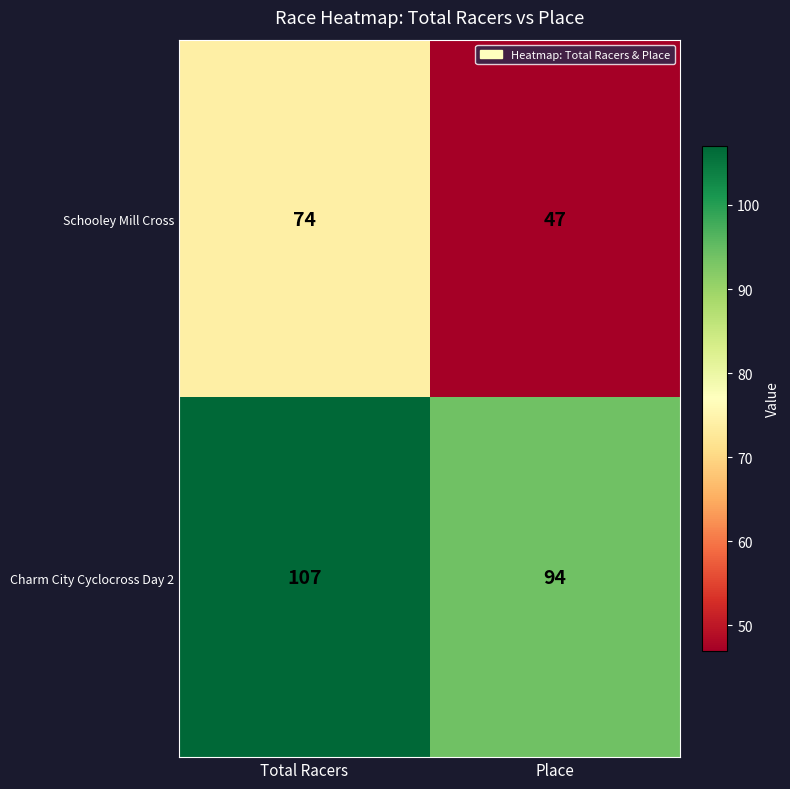

Which series changed the most between Total Racers and Place?

Schooley Mill Cross